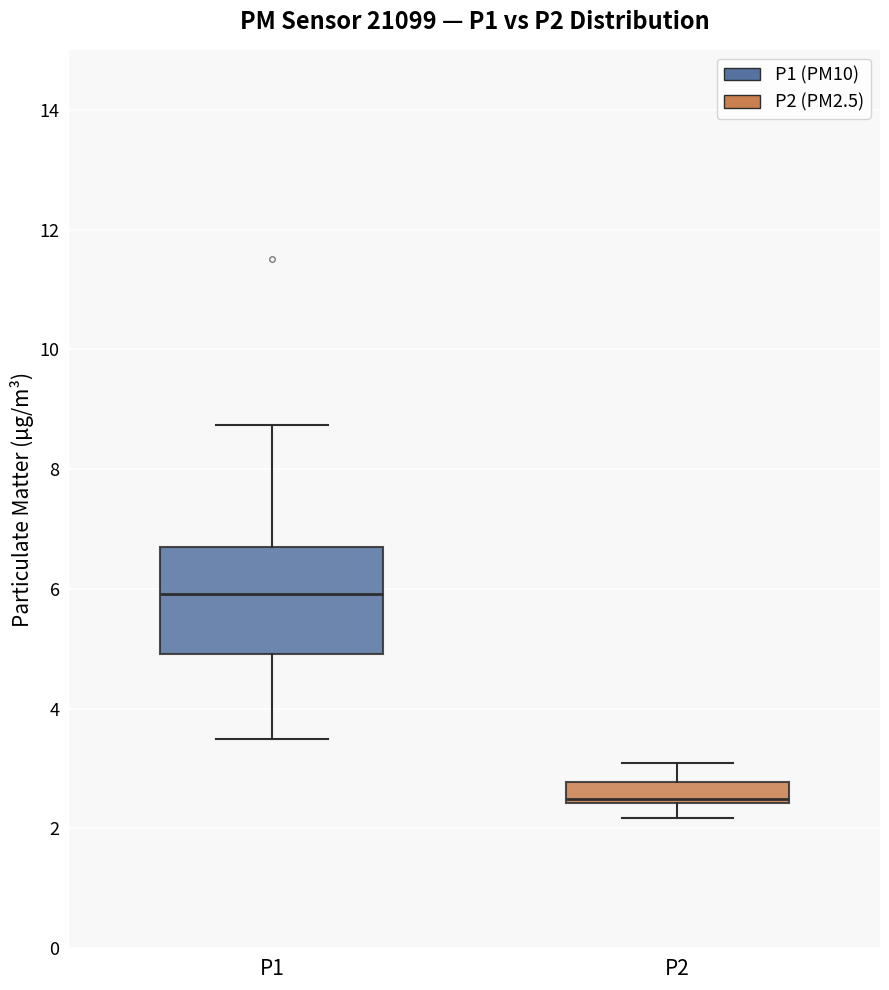

Reading left to right, read every box against the y-axis: the position of its median line, the range the box covers, and the ends of its whiskers. The values are not printed on the chart, so give them approximately, as read against the axis.

P1: median 6.0, box 5.0 to 6.8, whiskers 3.6 to 8.8
P2: median 2.6, box 2.4 to 2.8, whiskers 2.2 to 3.2